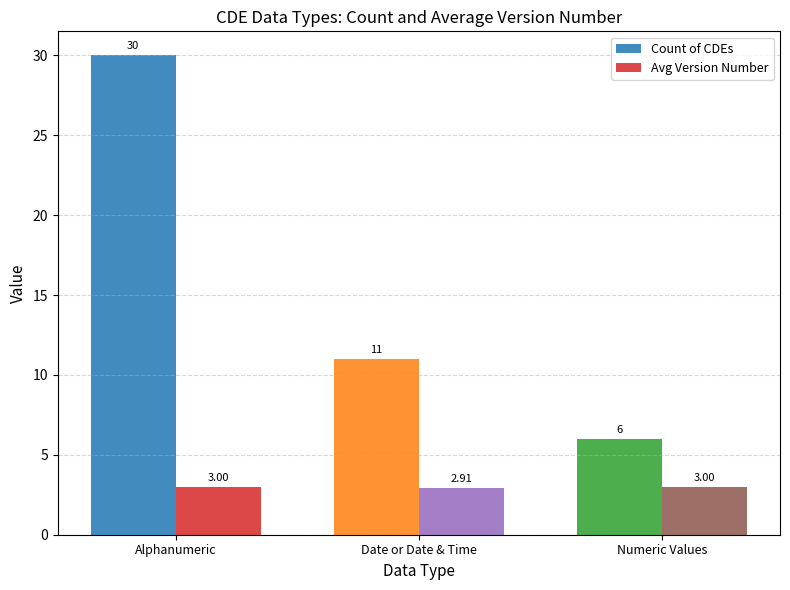

What position from the left is Alphanumeric?

1